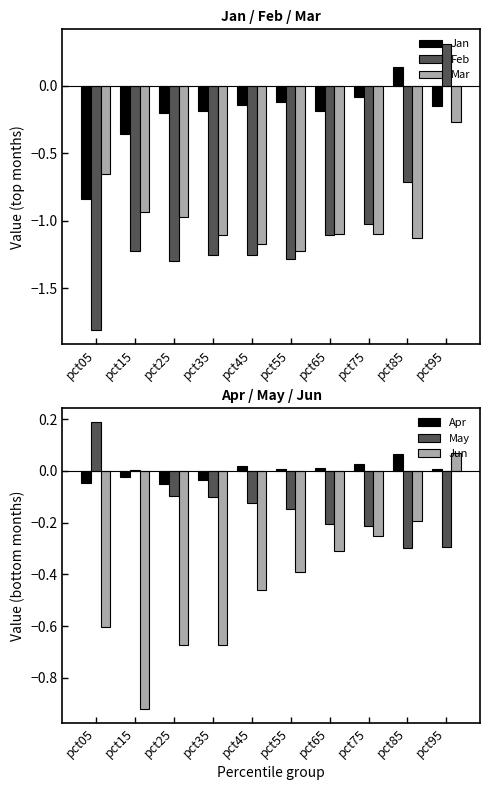

How many values in the Apr series exceed 0?

6